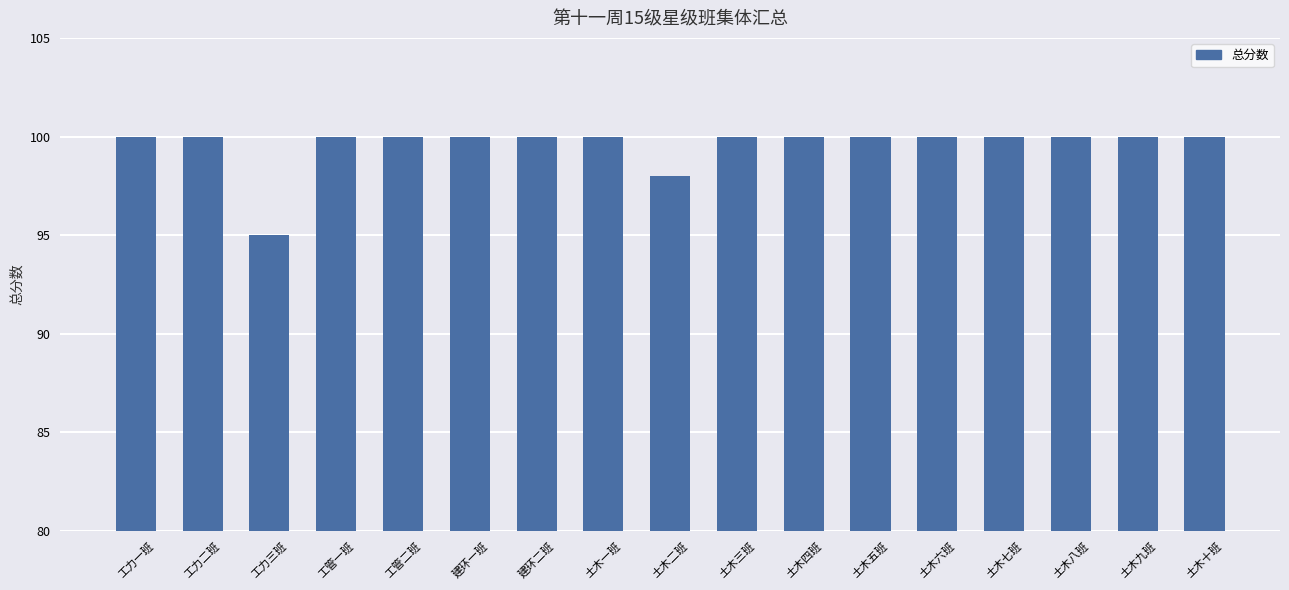

What is the maximum value shown in the chart?

100